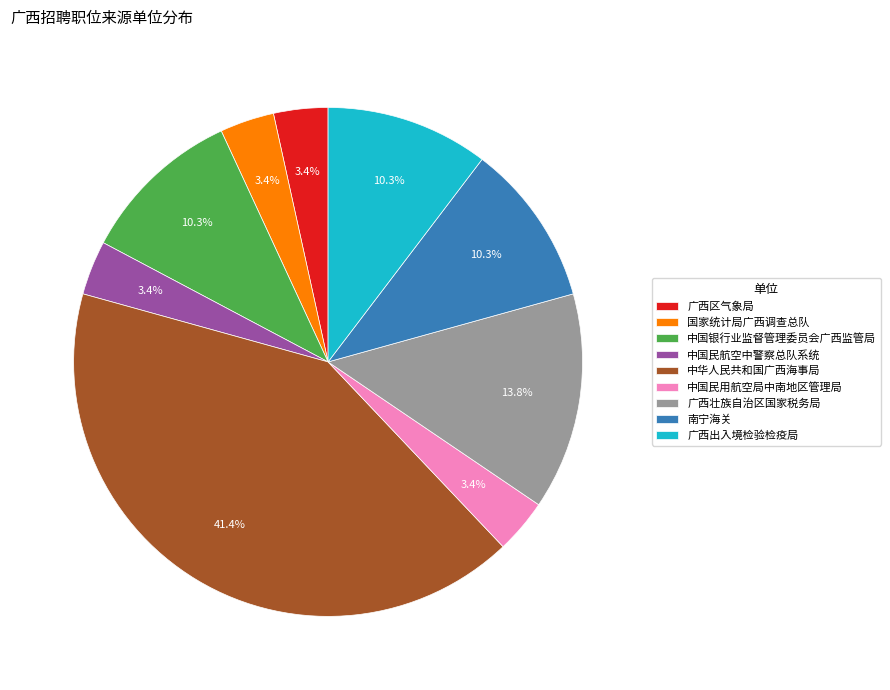

Is 中华人民共和国广西海事局 the majority of the pie?

No